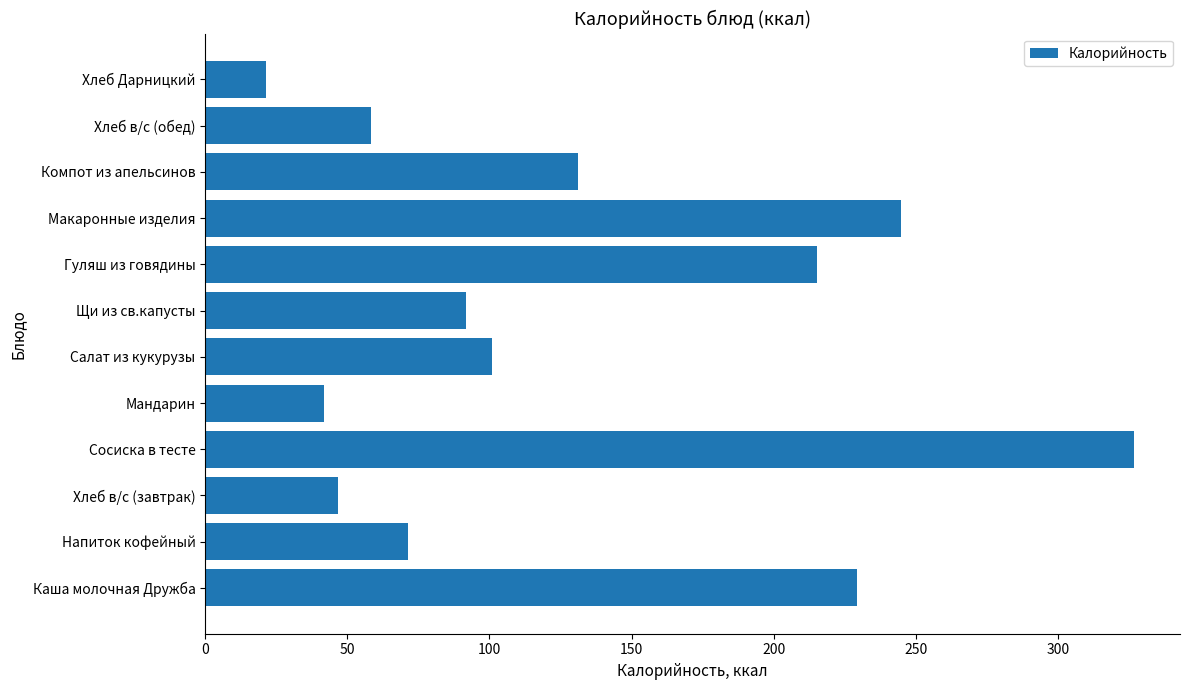

Between Макаронные изделия and Каша молочная Дружба, which is larger?

Макаронные изделия